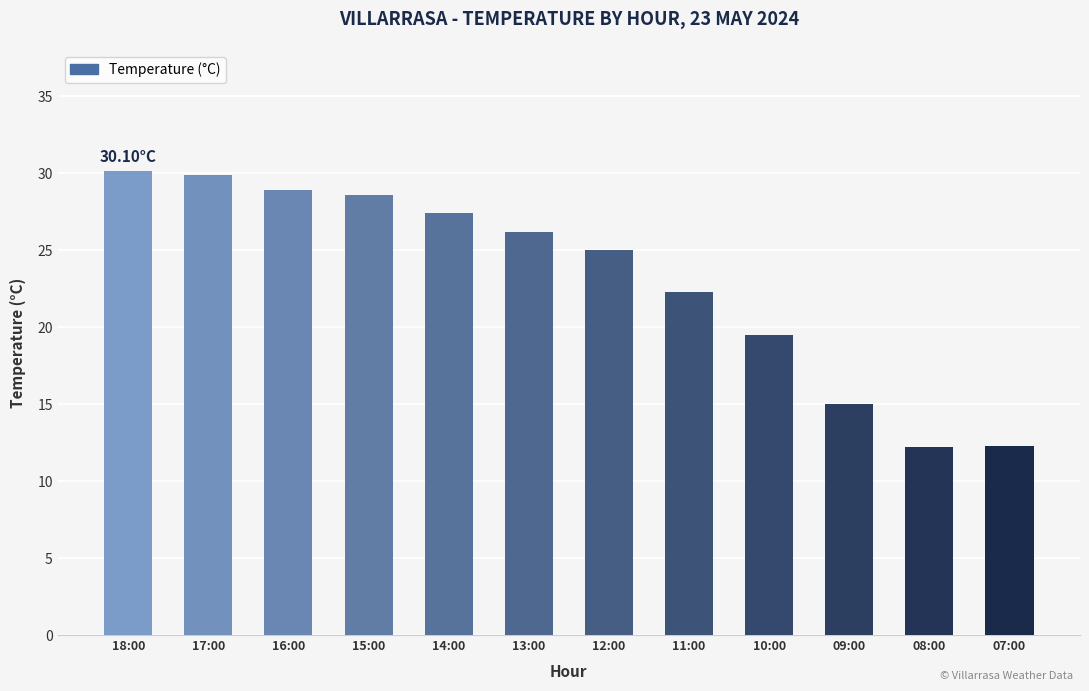

What is the difference between the maximum and second lowest values?

17.8